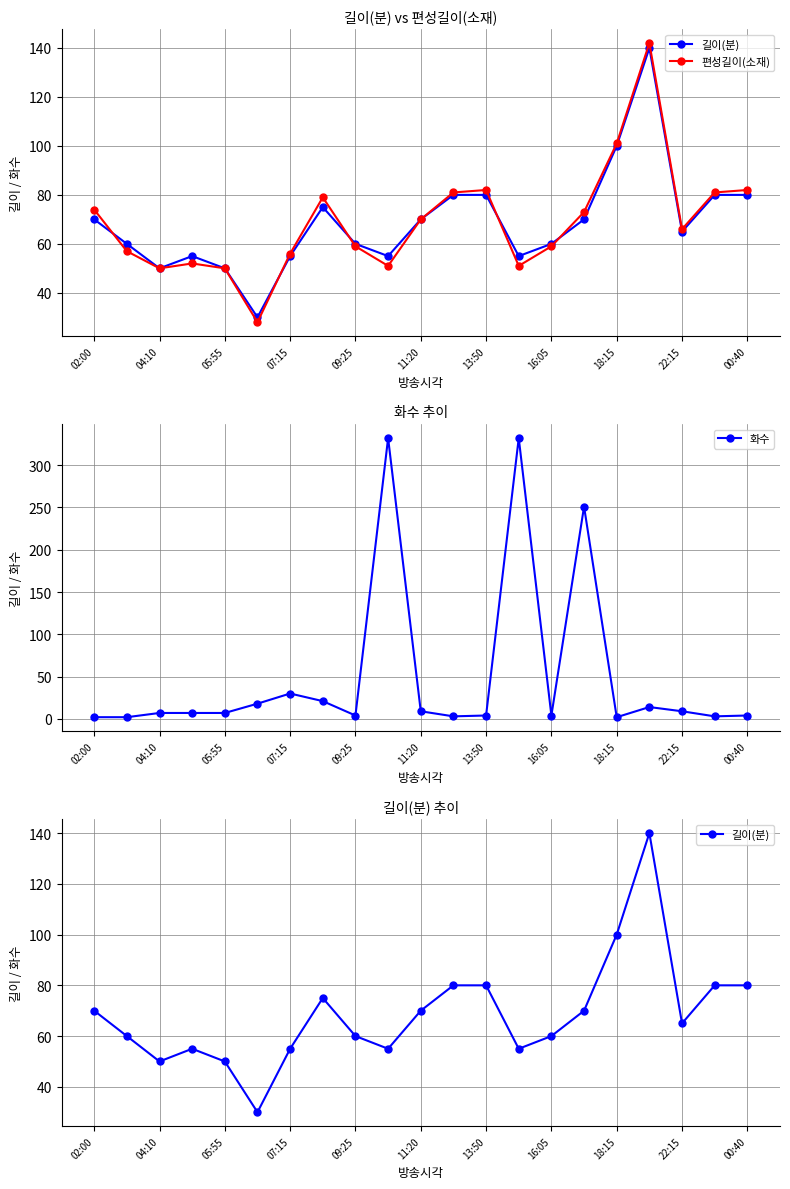

The 화수 series shows 2 at 18:15. True or false?

True